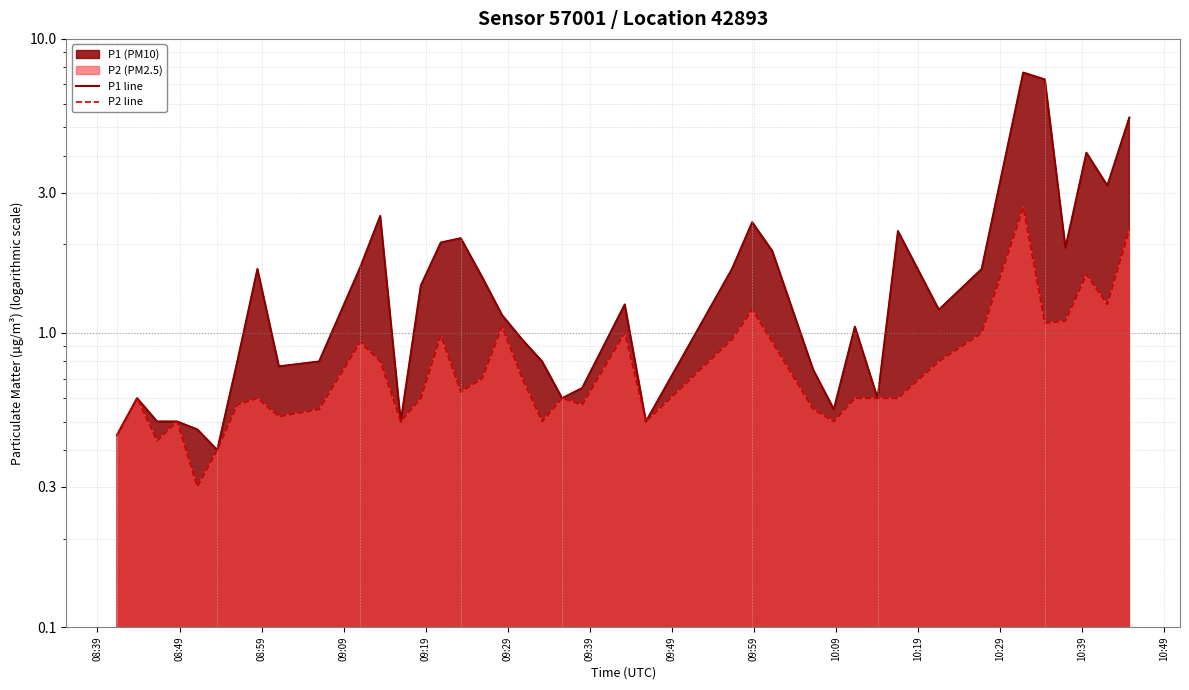

What is the sum of all P1 line values?

68.2